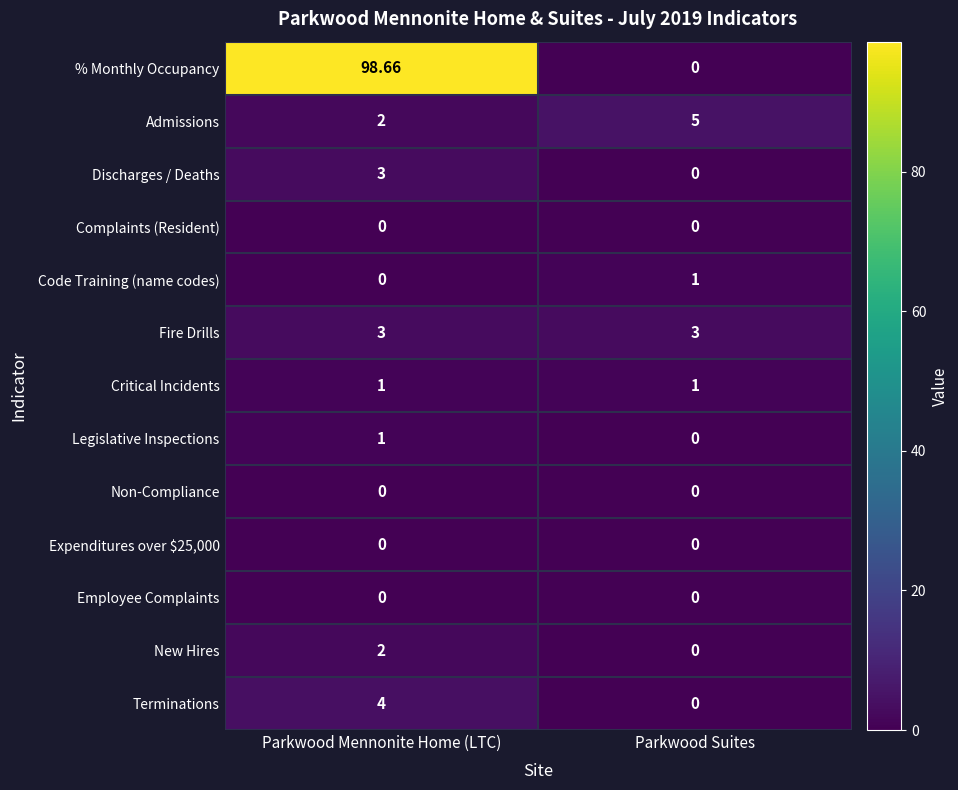

At which label does Admissions reach its peak?

Parkwood Suites